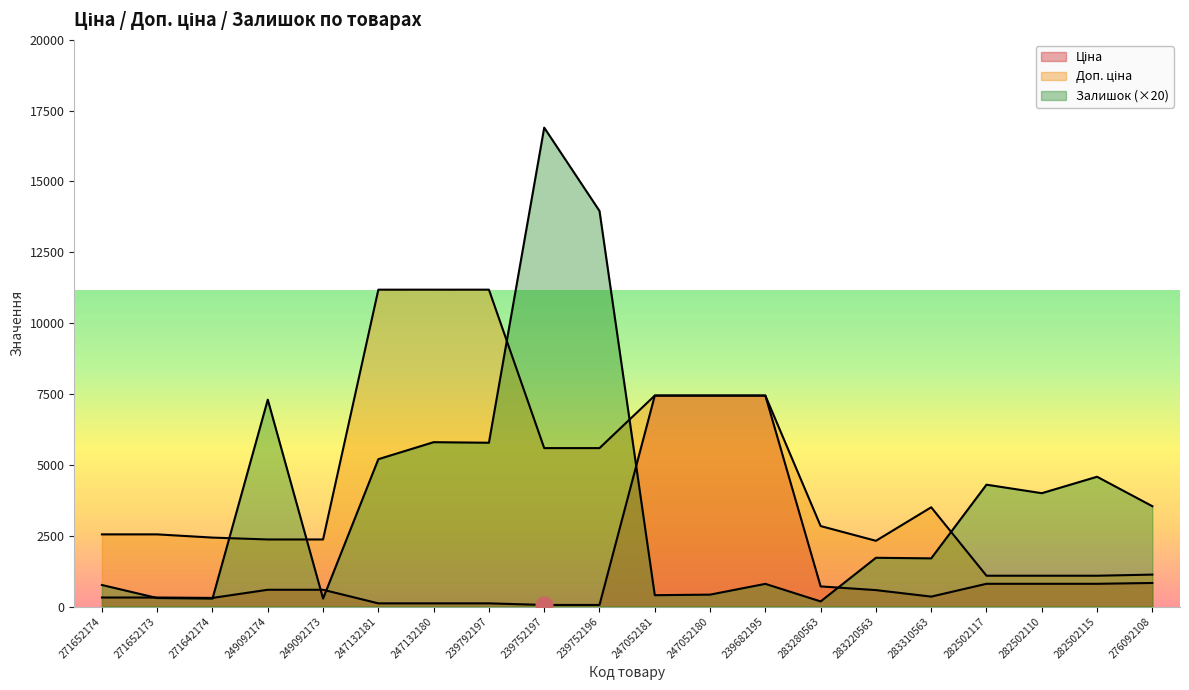

Reading left to right, transcribe all the data shown in this chart.

Ціна: 318.3	318.3	304.1	591.6	591.6	111.8	111.8	111.8	55.9	55.9	7444.6	7444.6	7444.6	710.0	579.8	350.2	802.1	802.1	802.1	831.5
Доп. ціна: 2546.4	2546.4	2432.8	2366.5	2366.5	11182.0	11182.0	11182.0	5591.0	5591.0	7444.6	7444.6	7444.6	2839.8	2319.2	3502.5	1087.0	1087.0	1087.0	1126.7
Залишок: 760.0	300.0	280.0	7300.0	280.0	5200.0	5800.0	5780.0	16900.0	13960.0	400.0	420.0	800.0	180.0	1720.0	1700.0	4300.0	4000.0	4580.0	3540.0